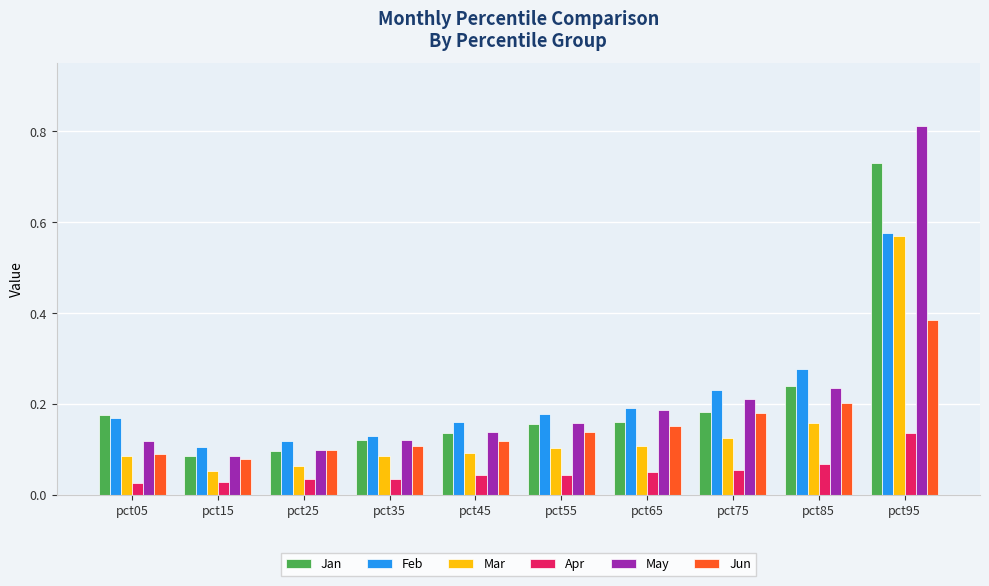

Is it true that Jun equals 0.2 at pct65?

True